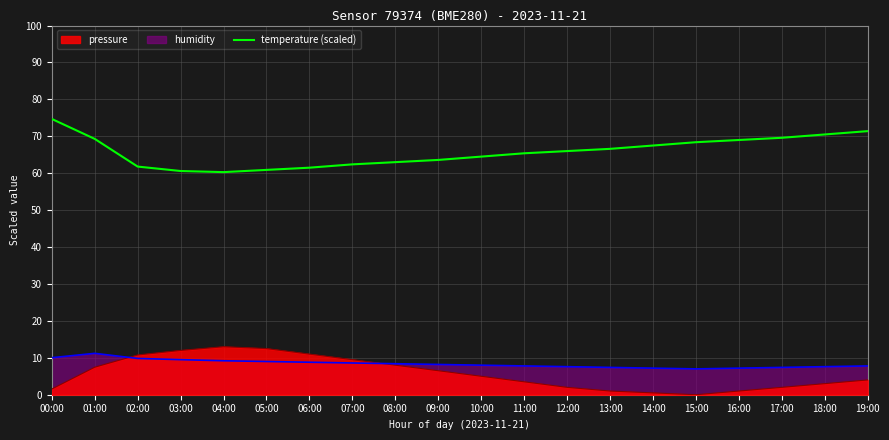

True or false: humidity has a value of 8.8 at 06:00.

True